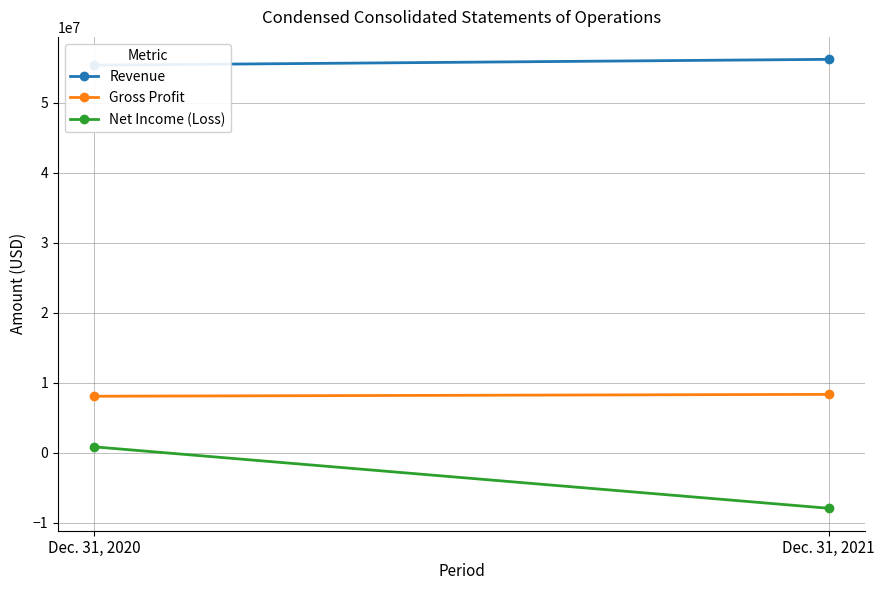

What is the difference between the maximum and minimum values in the Net Income (Loss) series?

8782435